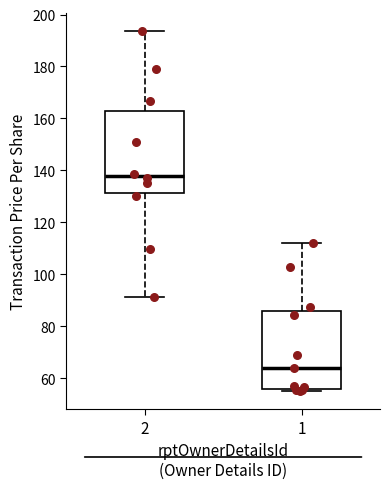

Where is the upper edge of the box at x = 2 on the y-axis? The values are not printed on the chart, so give them approximately, as read against the axis.

162